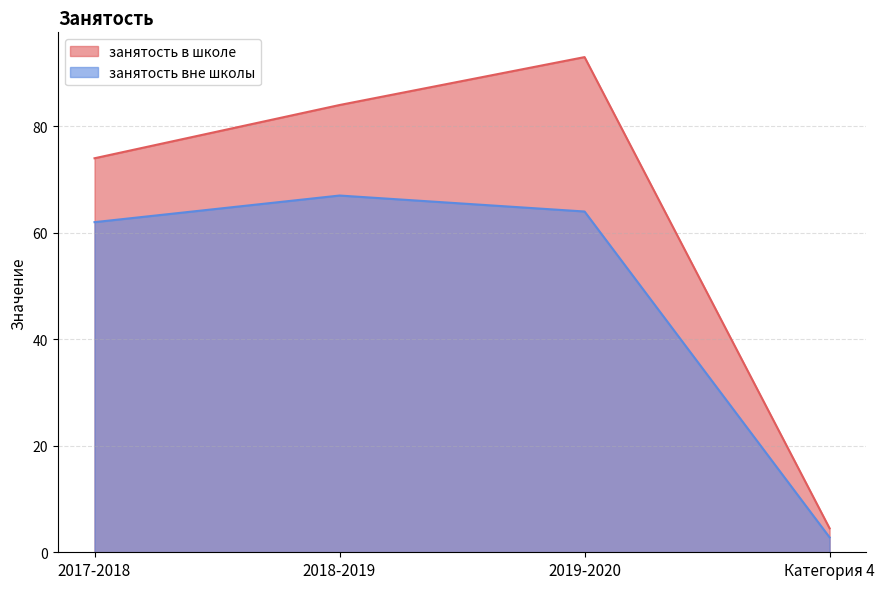

In занятость вне школы, how many points are higher than both neighbors (excluding endpoints)?

1